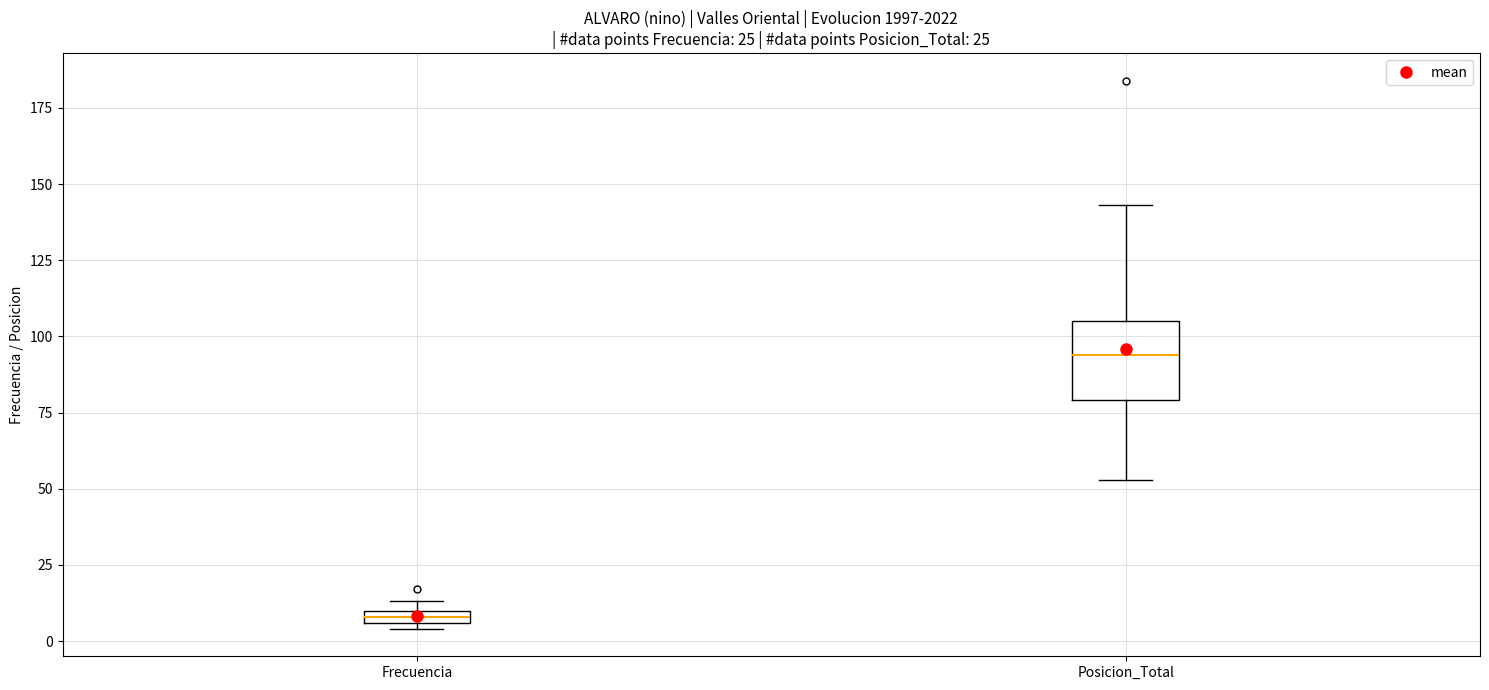

Where does the median line of the box for Posicion_Total sit on the y-axis? The values are not printed on the chart, so give them approximately, as read against the axis.

95